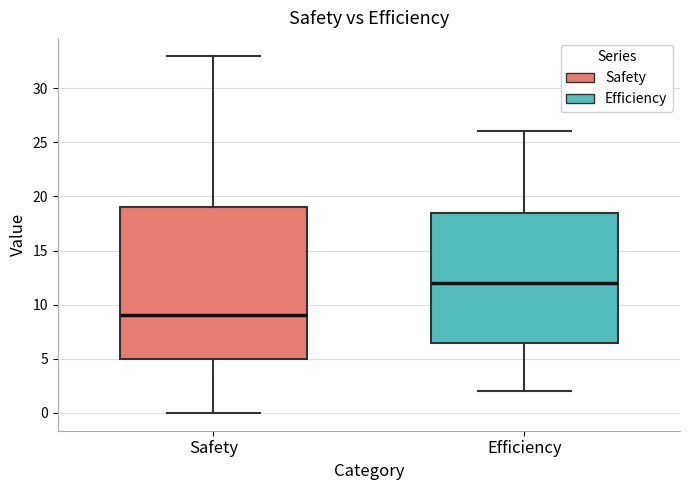

Which box is the tallest, from its lower edge to its upper edge?

Safety